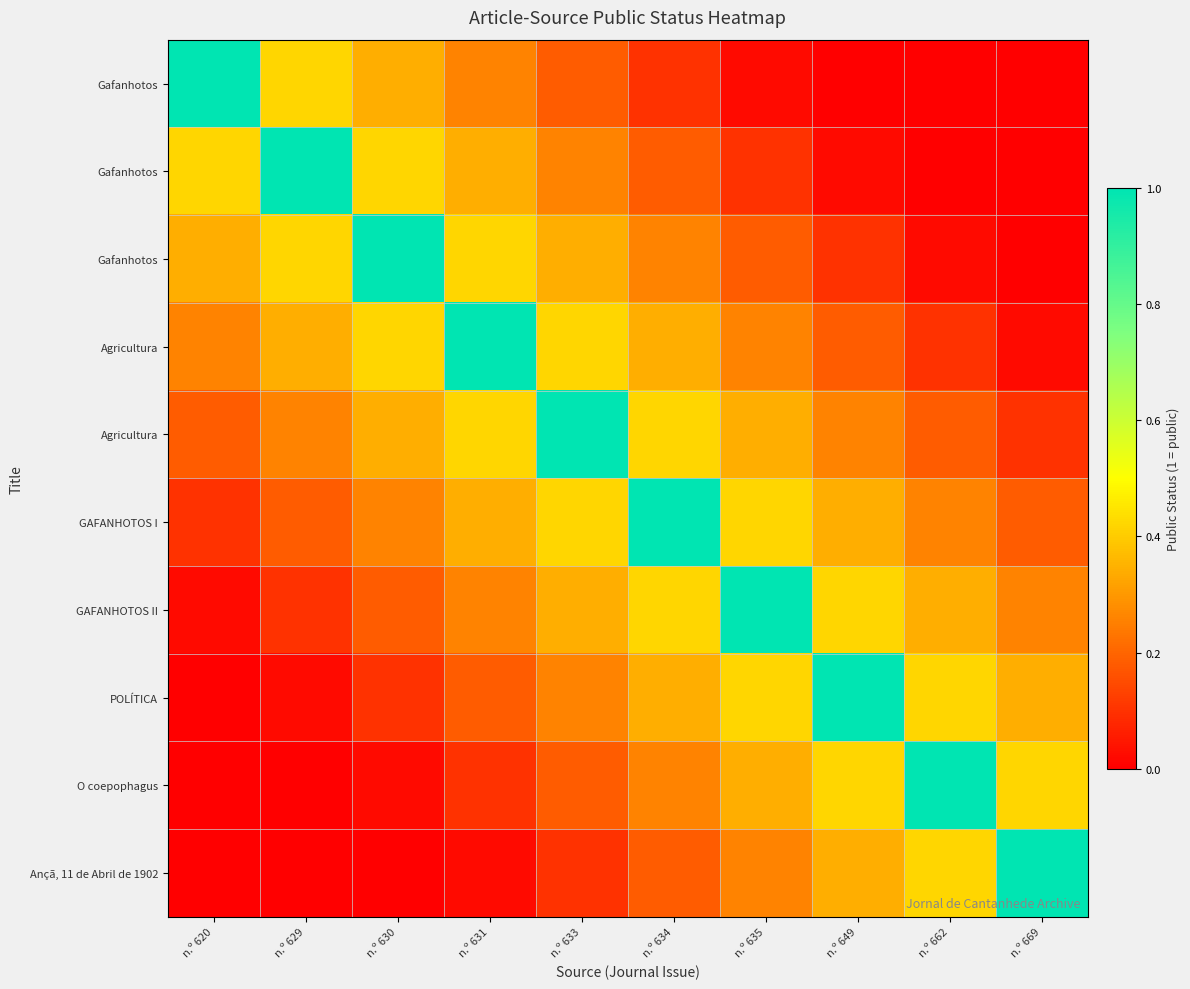

What is the difference between the highest and lowest values at n.º 669?

1.0